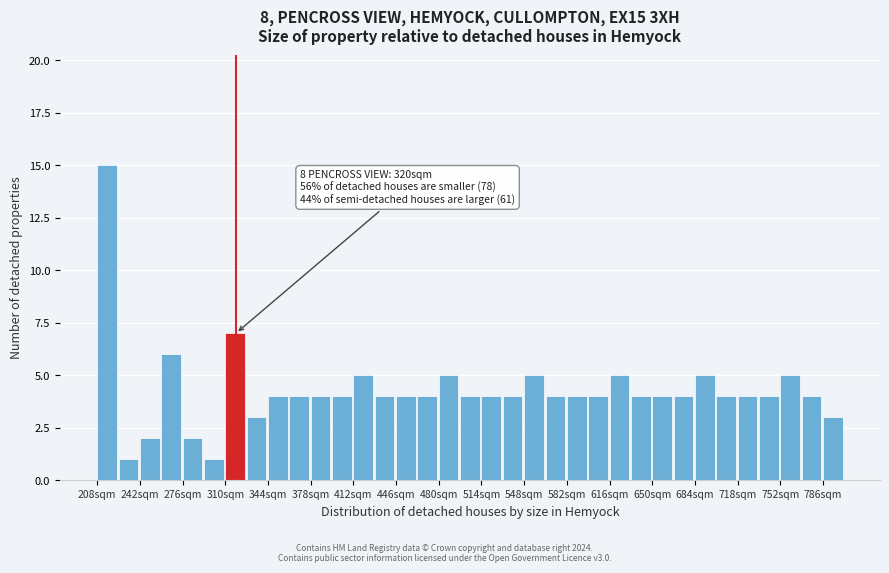

Around what value on the x-axis is the tallest bar? Give the approximate position of its centre, as read against the axis.

215